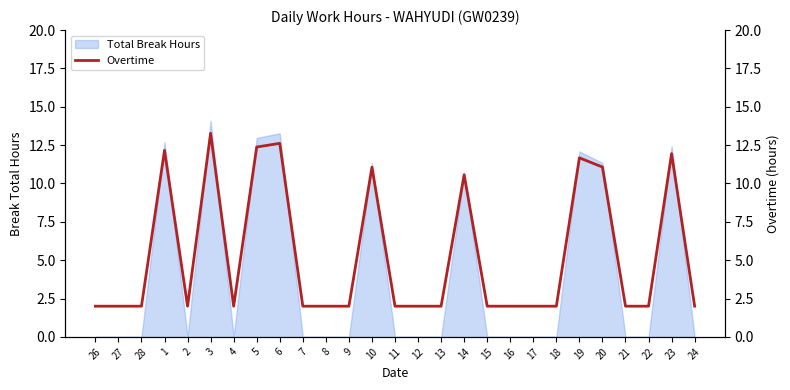

What value does the data have at 4?

2.0